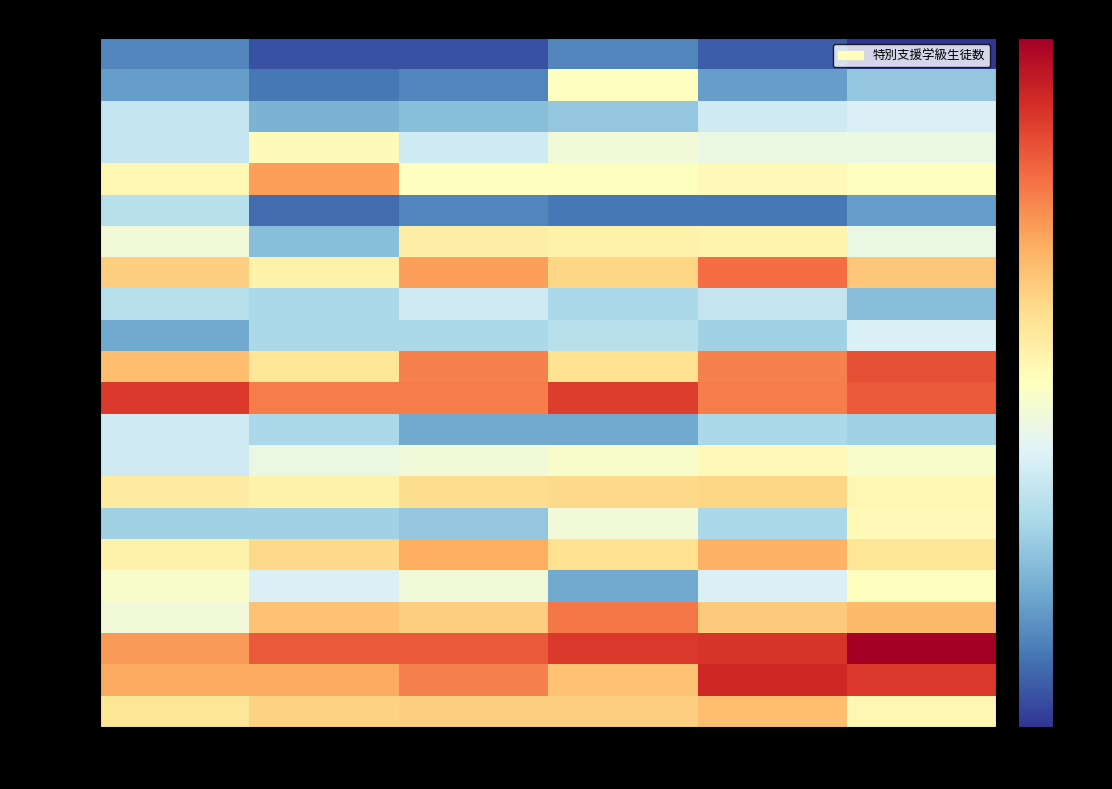

Which series has the widest spread of values?

板橋区